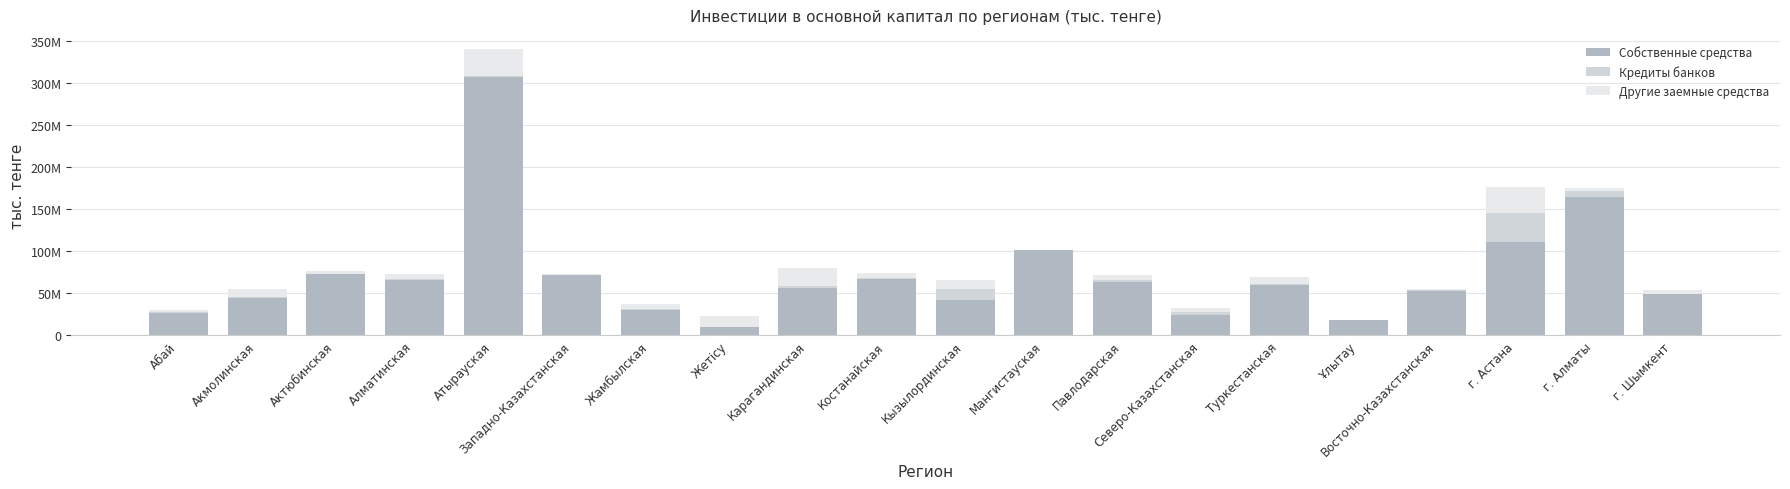

Does the chart contain stacked bars?

Yes